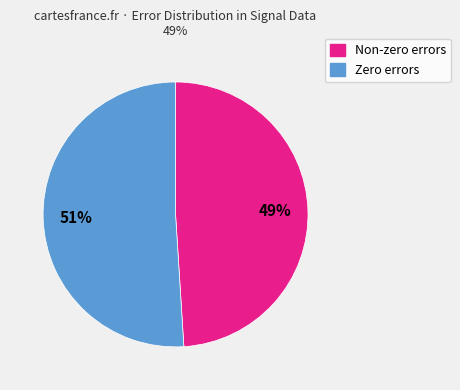

How many segments does this pie chart have?

2